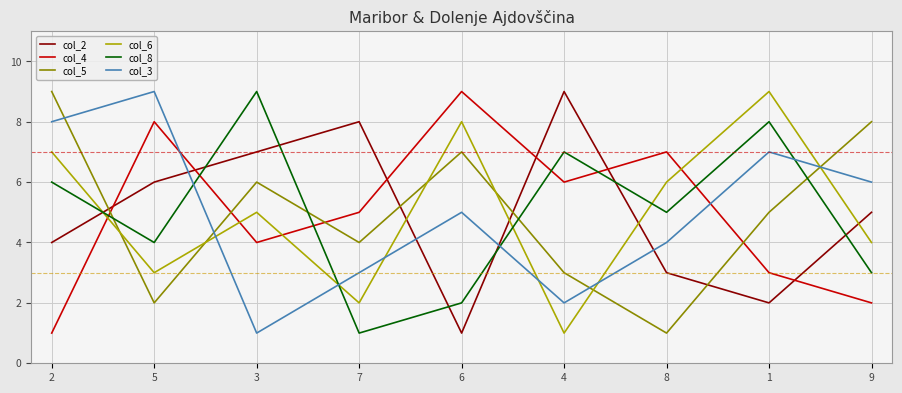

Is it true that col_2 equals 9 at 9?

False